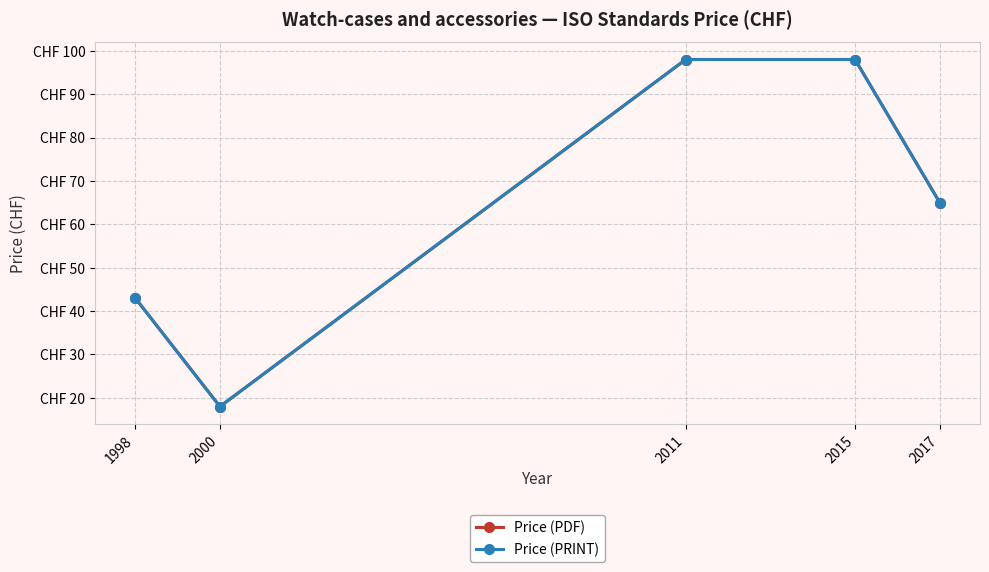

Count the Price (PRINT) values in the range 43 to 98.

4